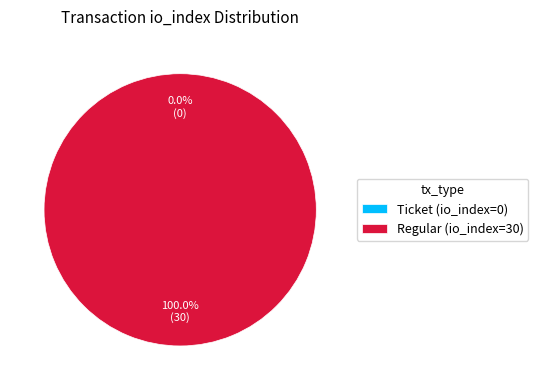

What is the largest slice in the pie chart?

Regular (io_index=30)